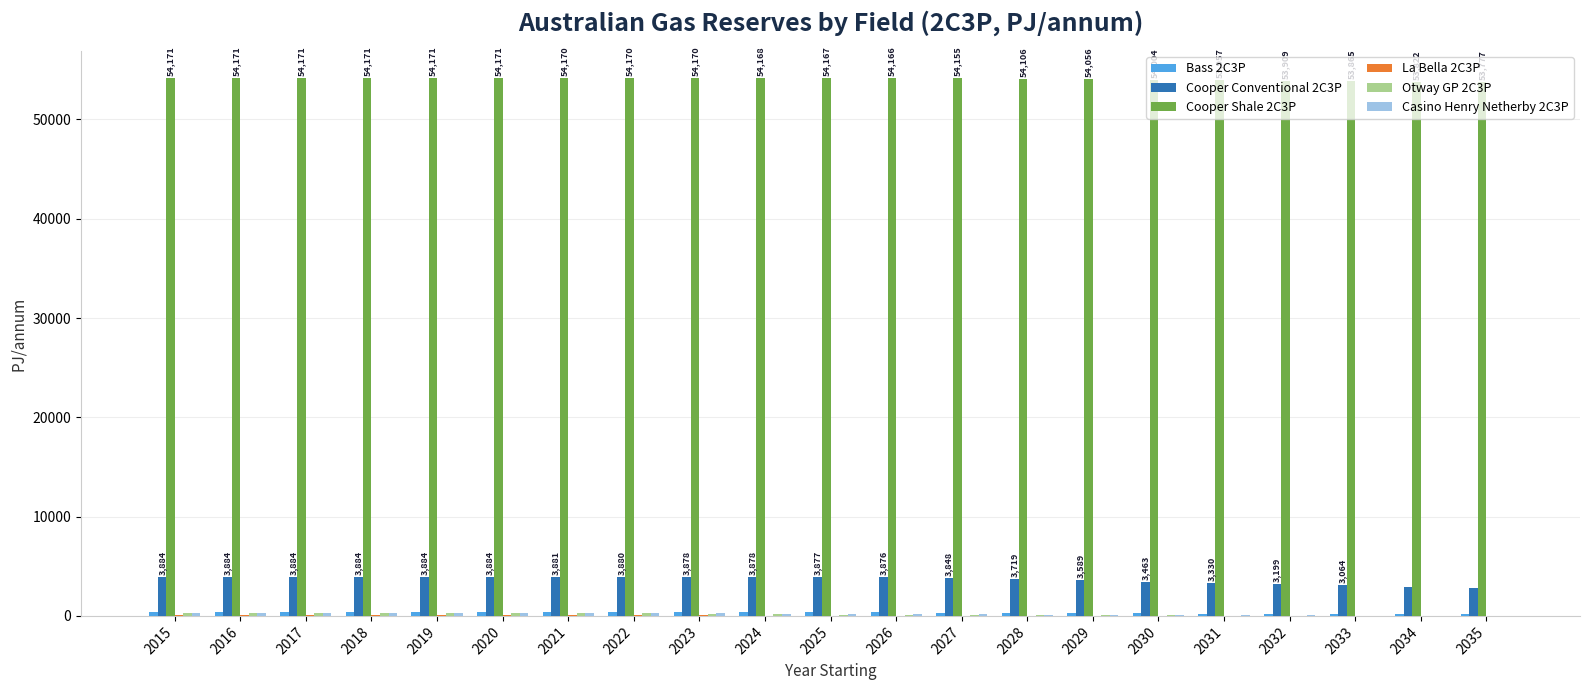

The value of Cooper Shale 2C3P at 2016 is 54170.9. True or false?

True